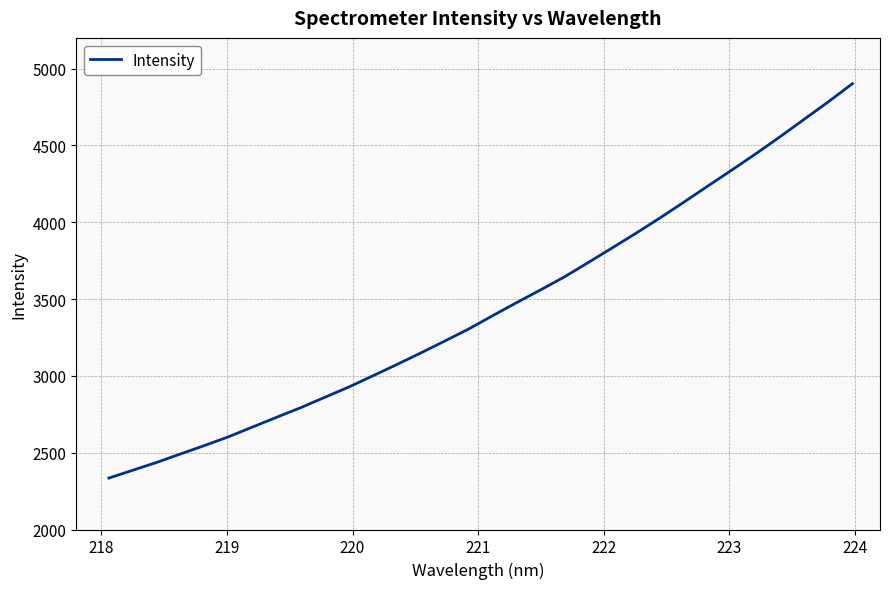

How many categories are shown in the chart?

32